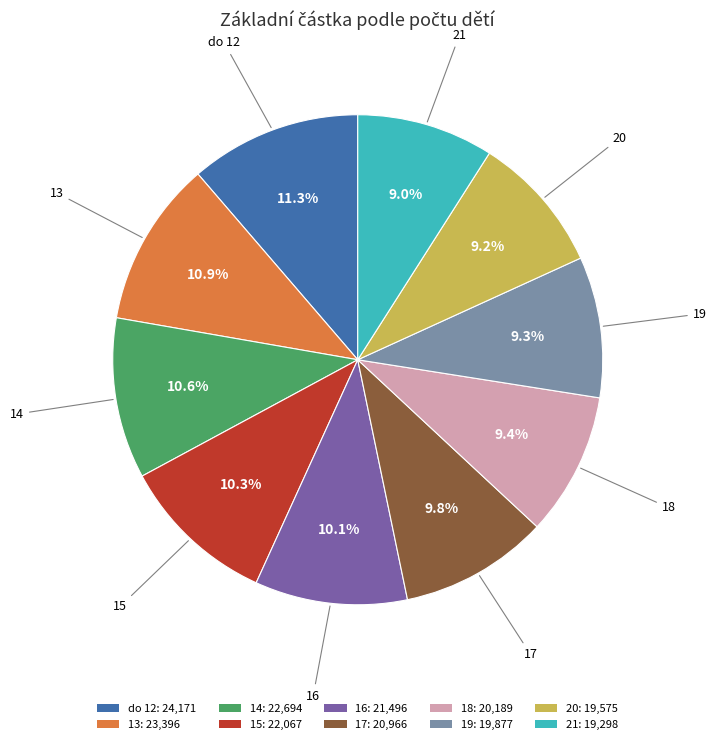

Does 14 represent more than half of the total?

No